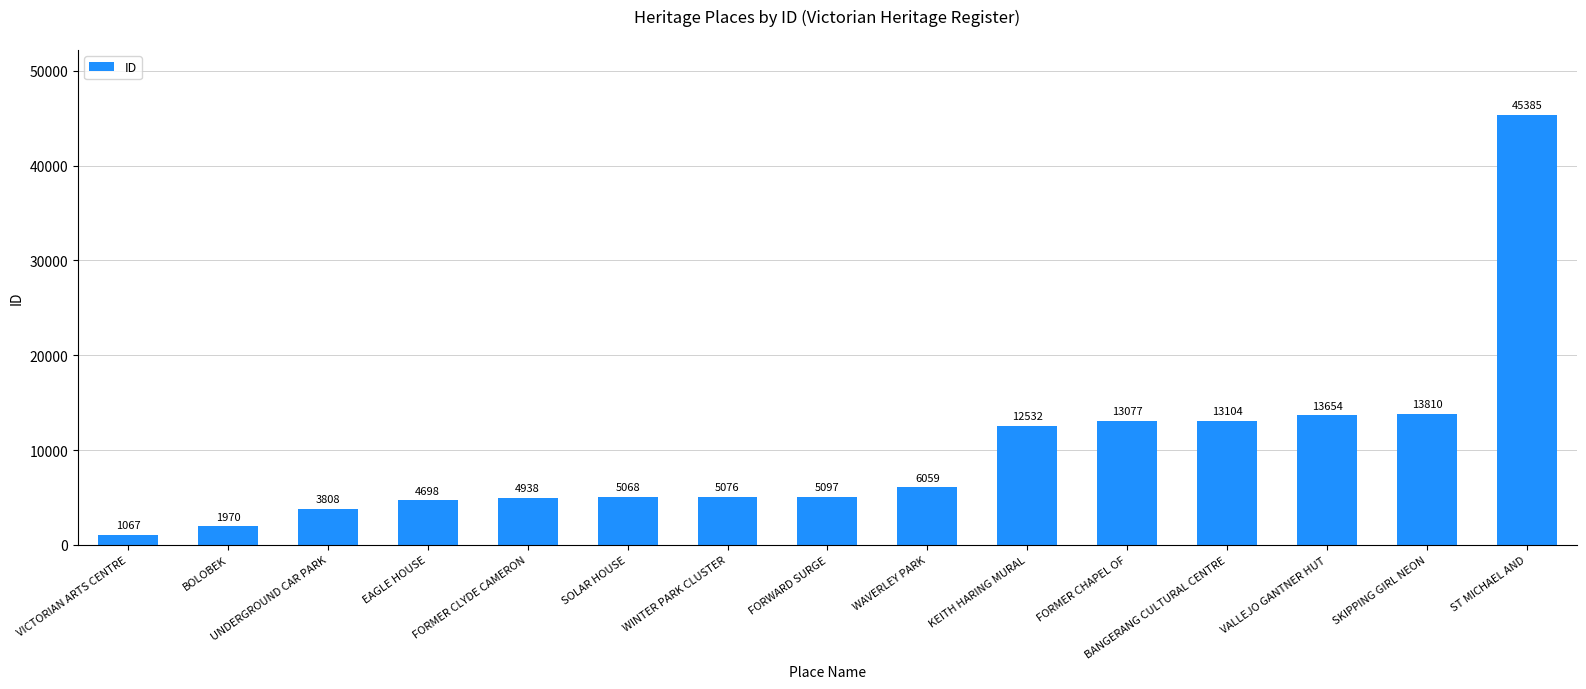

Is it true that the value at VALLEJO GANTNER HUT is 4860?

False